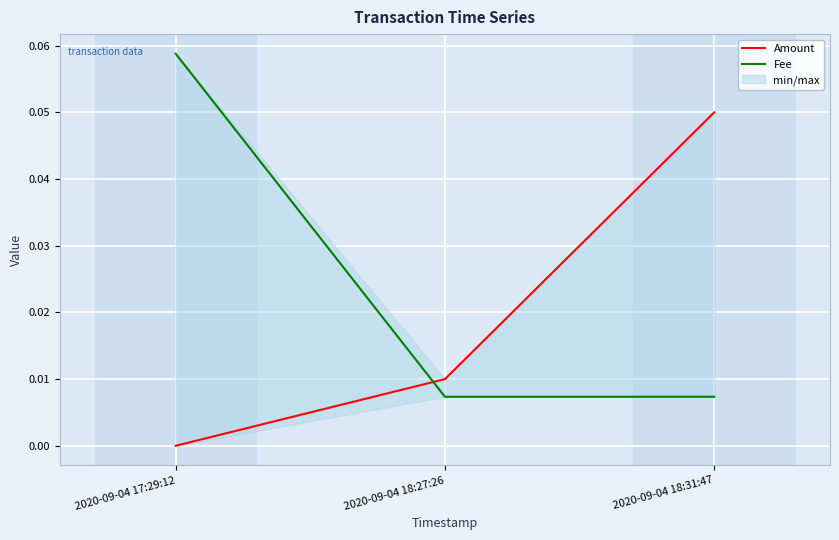

Is this an area chart (filled region under the line)?

No